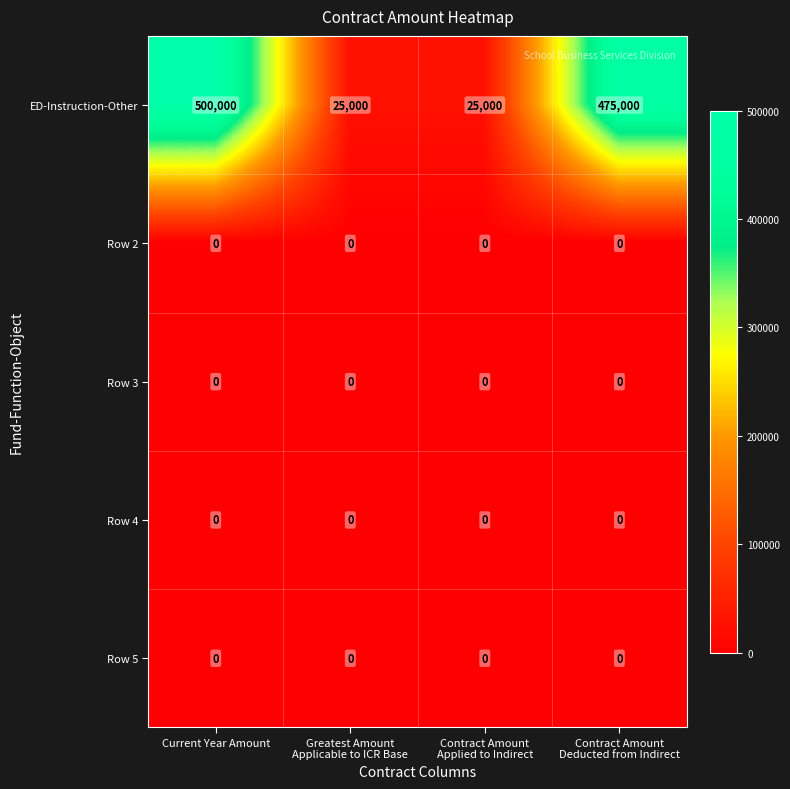

Which series has the largest total across all categories?

ED-Instruction-Other